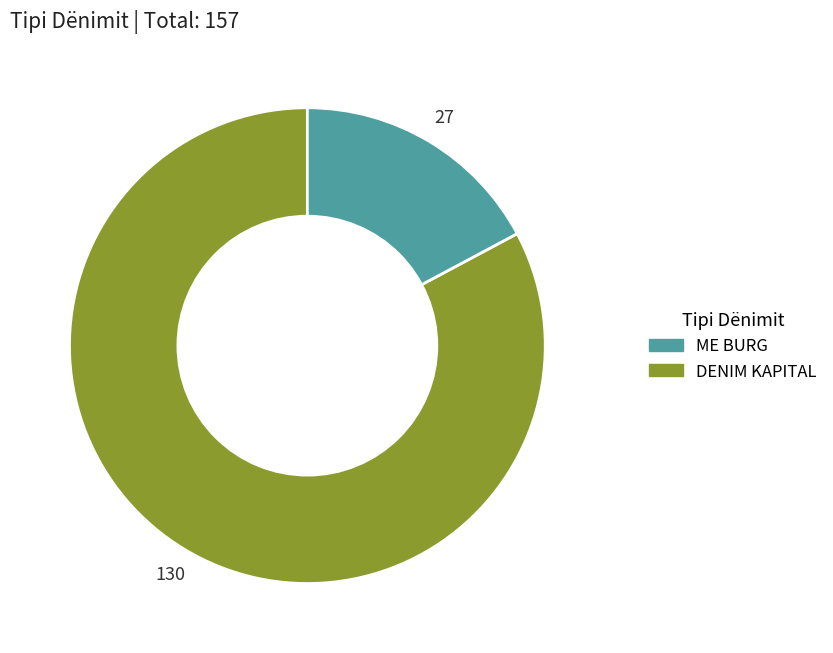

Which has a higher value, DENIM KAPITAL or ME BURG?

ME BURG